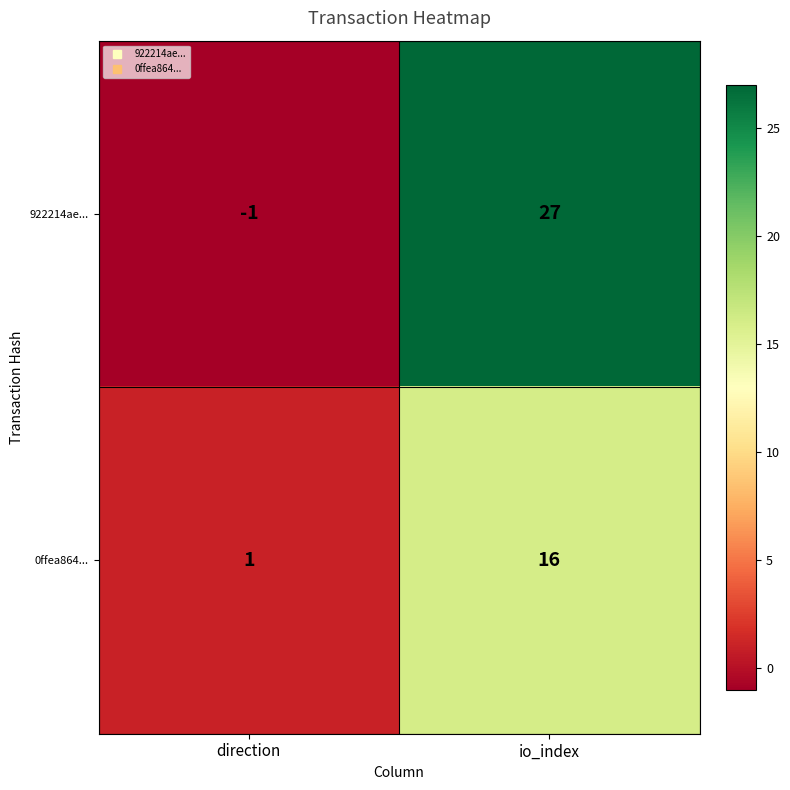

Is it true that 0ffea864... equals 16 at io_index?

True